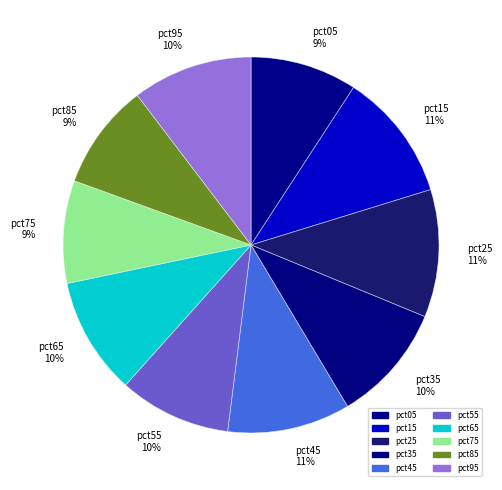

True or false: pct15 accounts for 11% of the total.

True